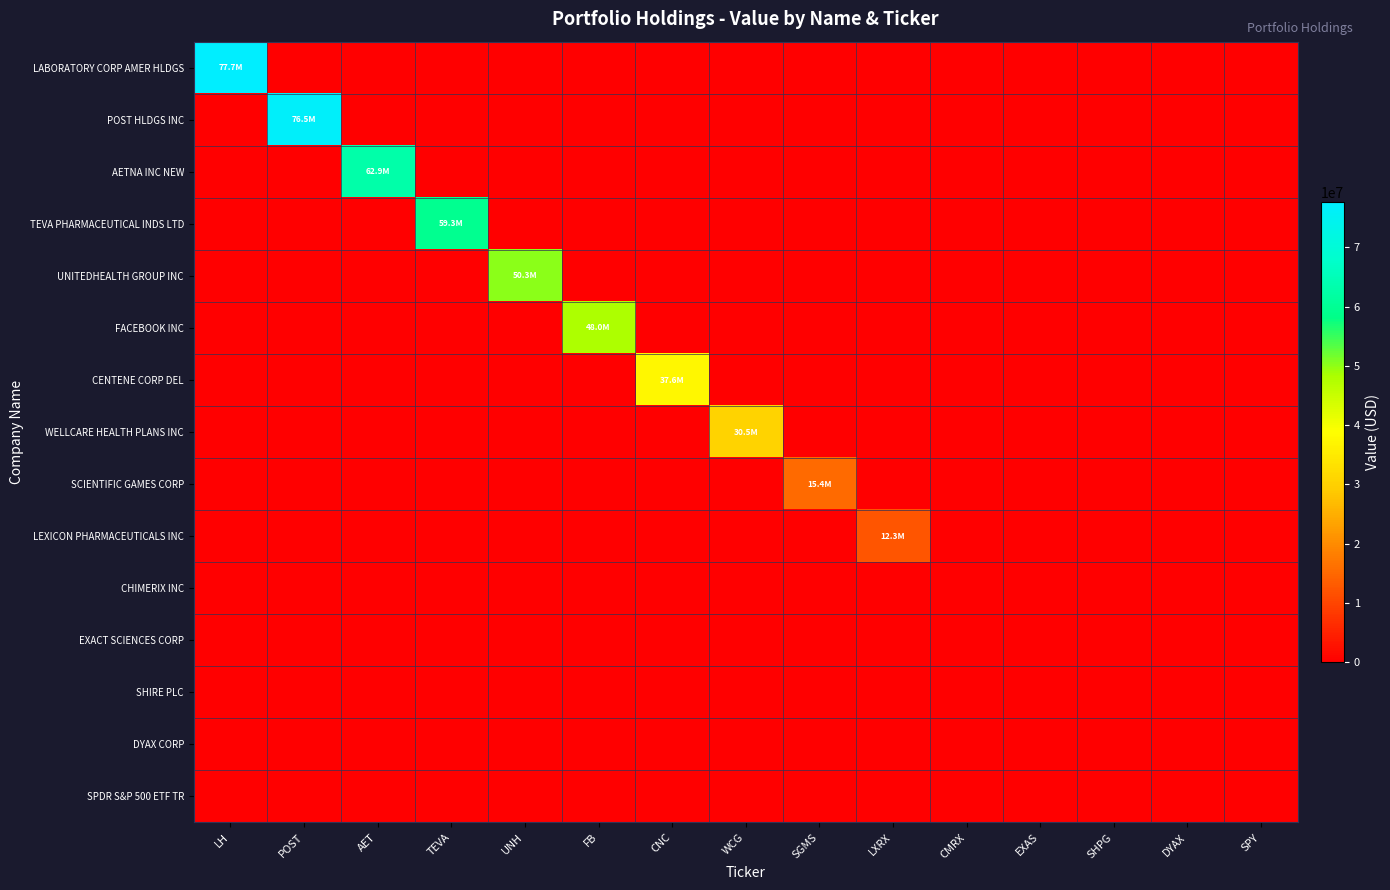

How many distinct data groups are displayed?

15